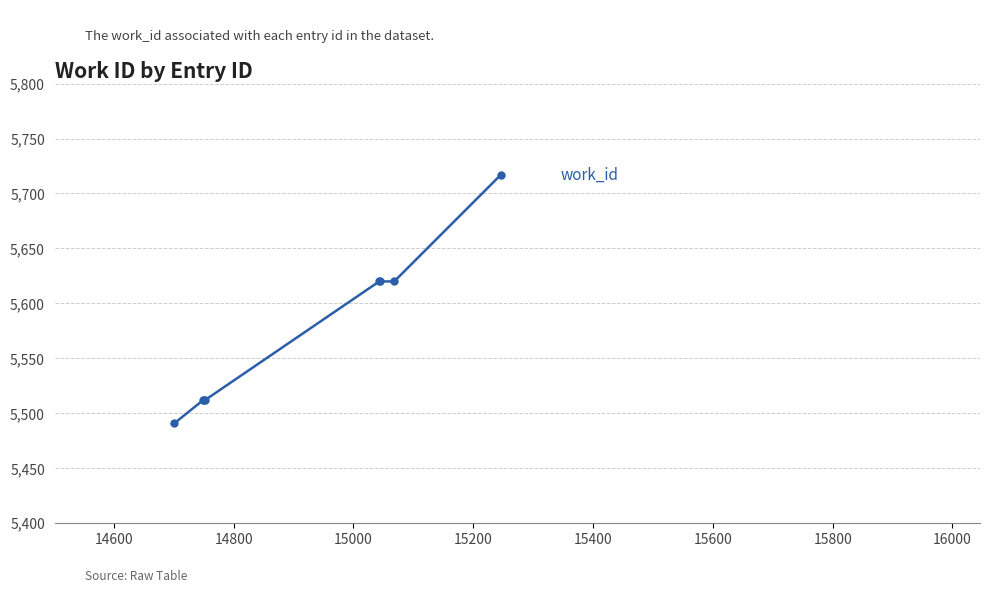

What is the value of the 8th point from the left?

5717